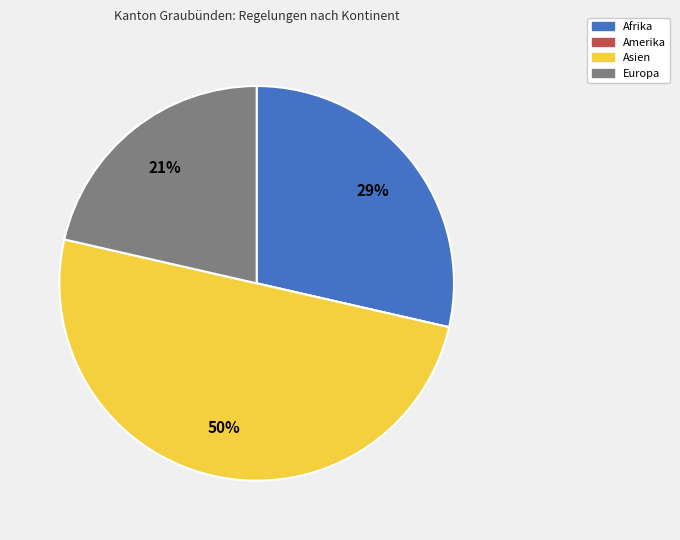

To the nearest percent, what is the average slice percentage?

25%